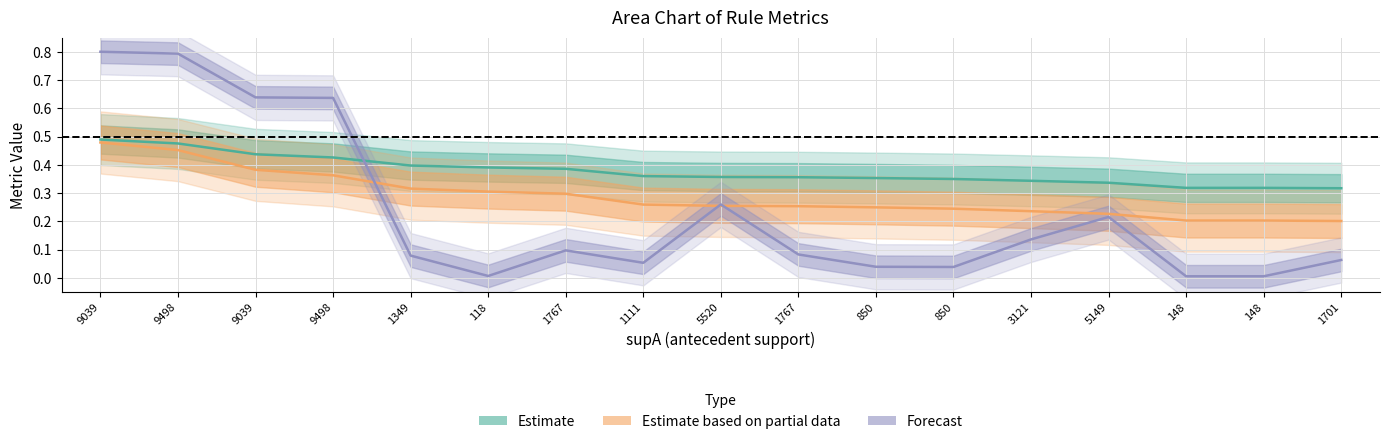

What is the label of the 10th point from the left?

1767